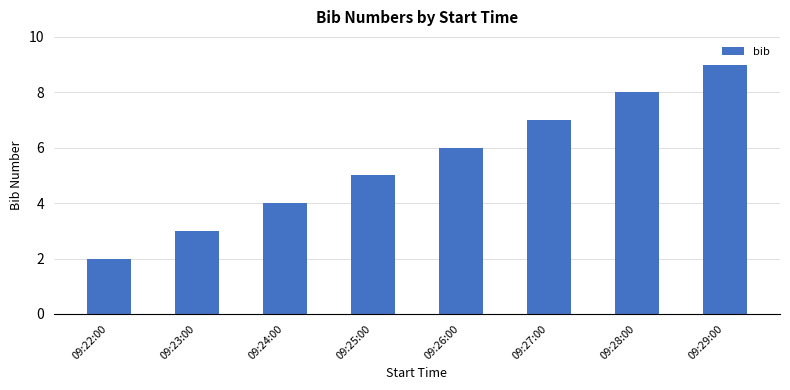

Reading left to right, list all the values displayed in this chart.

2	3	4	5	6	7	8	9